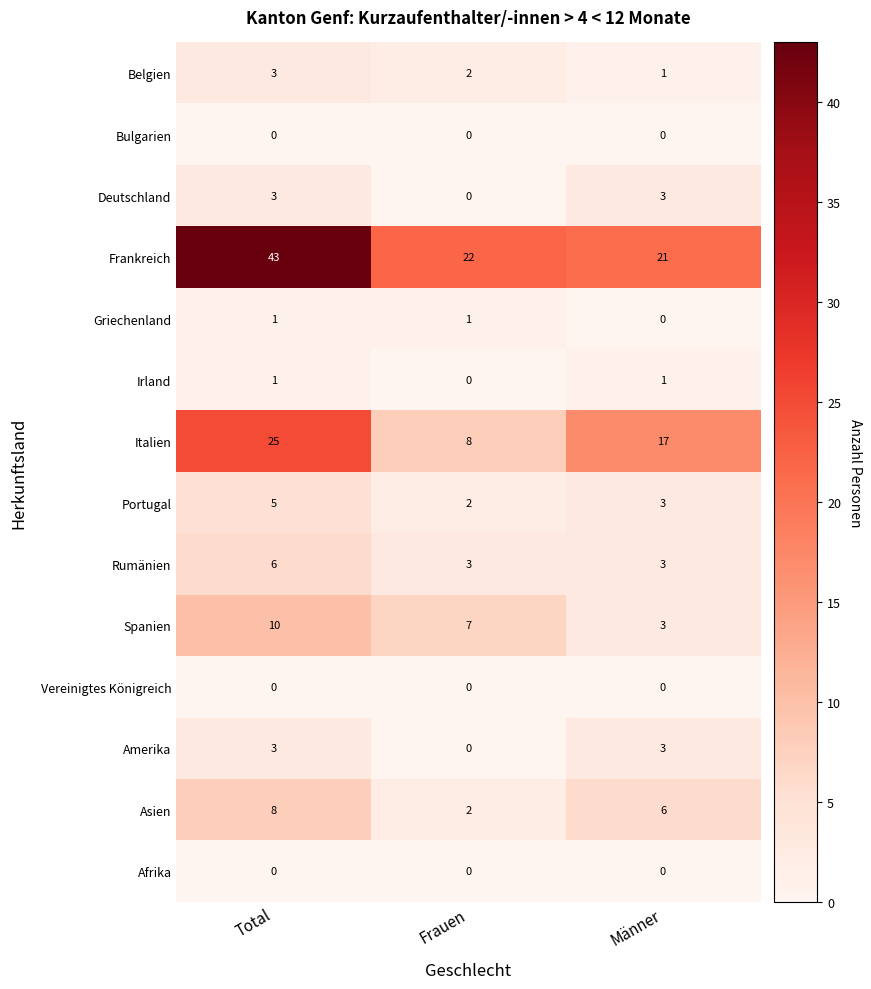

List the labels in order of Italien value, largest first.

Total, Männer, Frauen